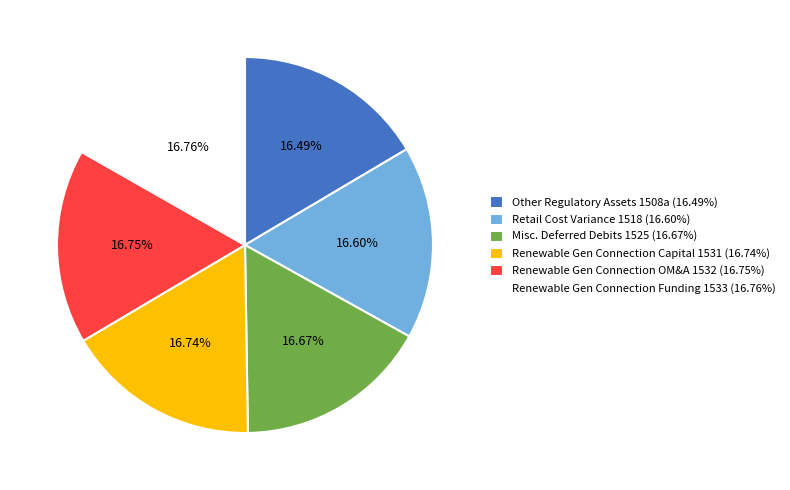

Does Retail Cost Variance 1518 (16.60%) represent more than half of the total?

No